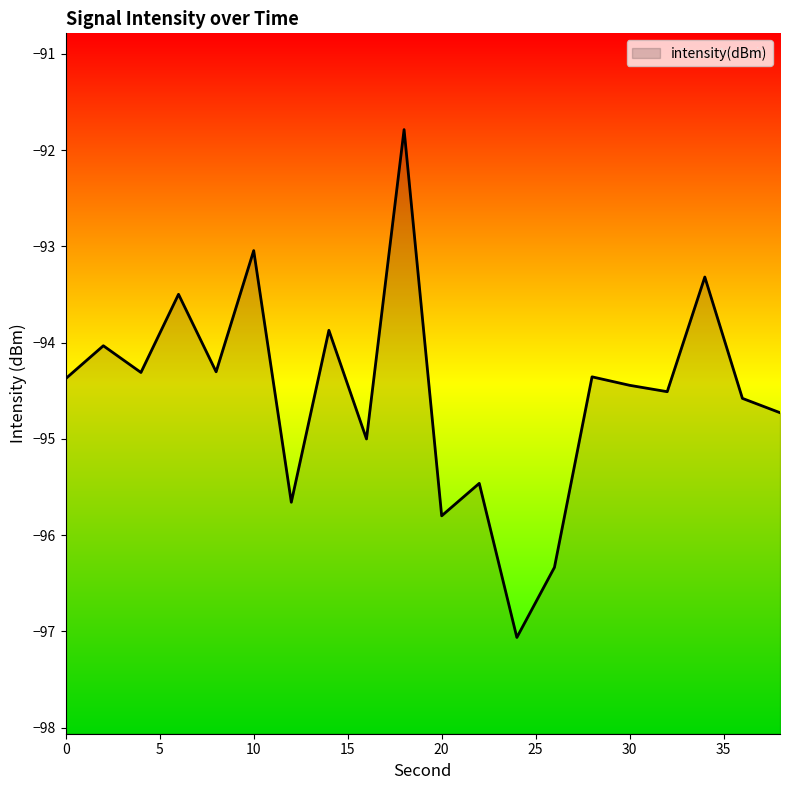

What is the value of the 2nd point from the left?

-94.0